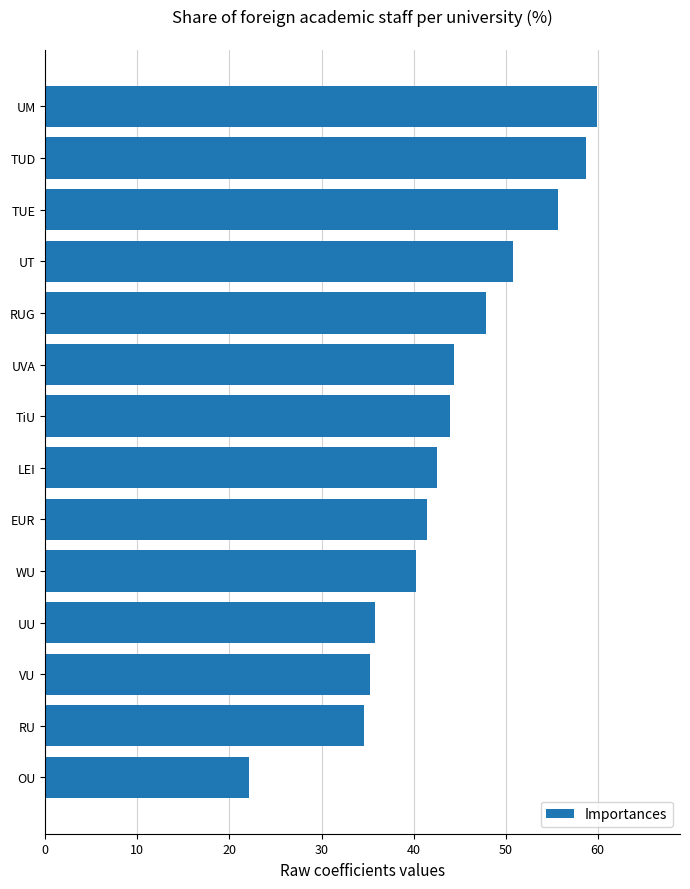

What is the maximum value shown in the chart?

60.0